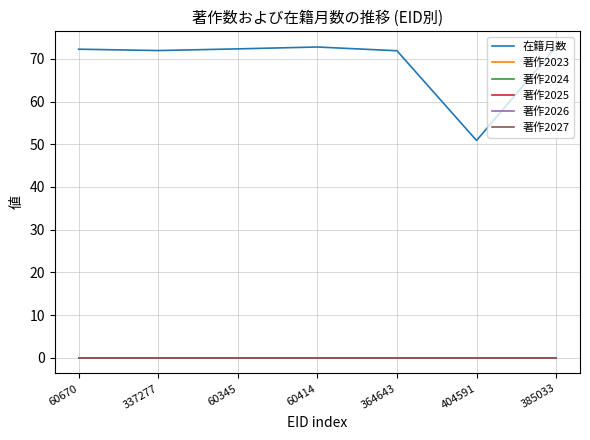

What is the value of the 在籍月数 point at the 3rd from the left?

72.3